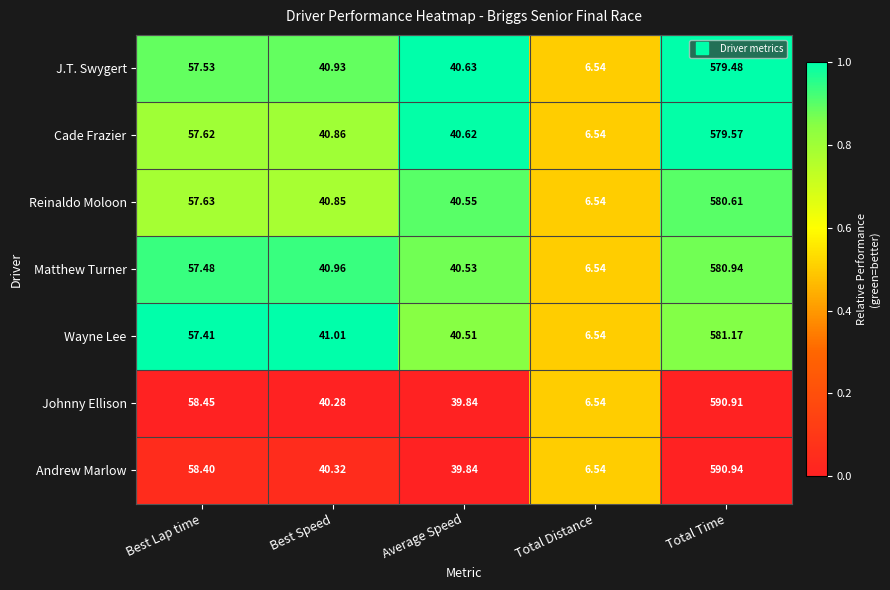

Which series has the widest spread of values?

Andrew Marlow